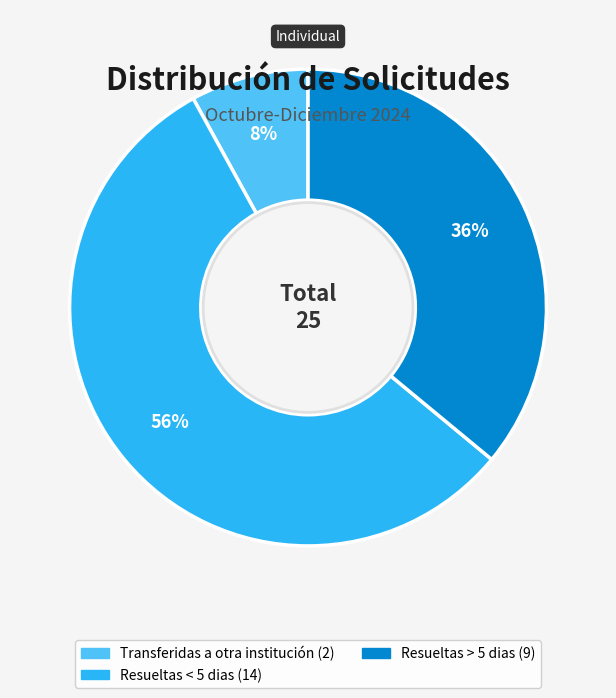

Does any single category account for the majority?

Yes